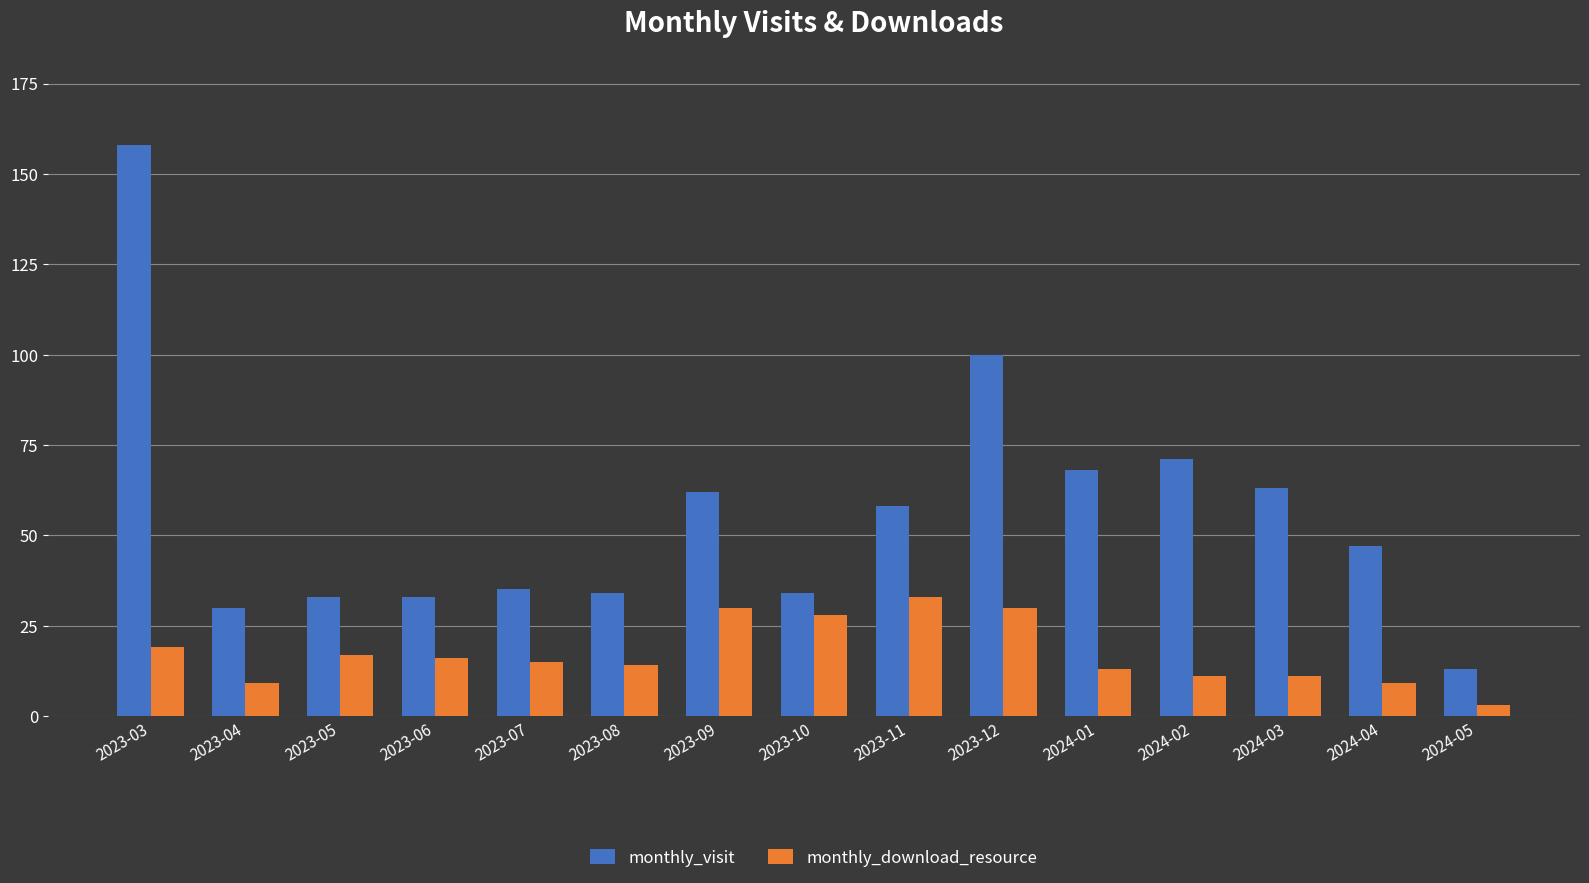

Are the bars grouped side by side (vs. stacked)?

Yes